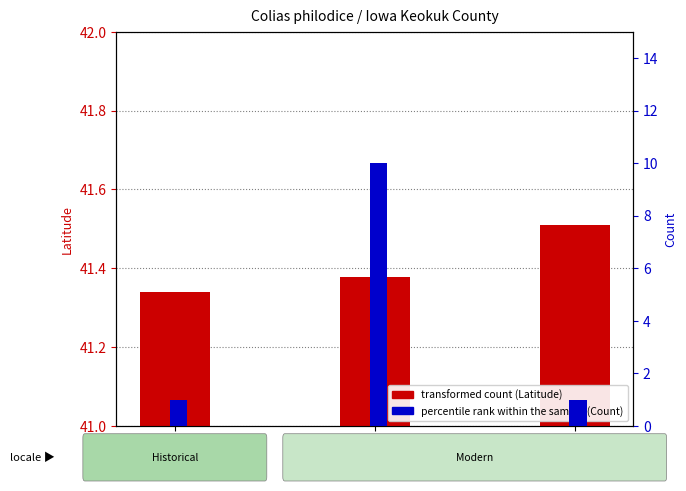

What is the average value of the Count (percentile rank within sample) series?

4.0